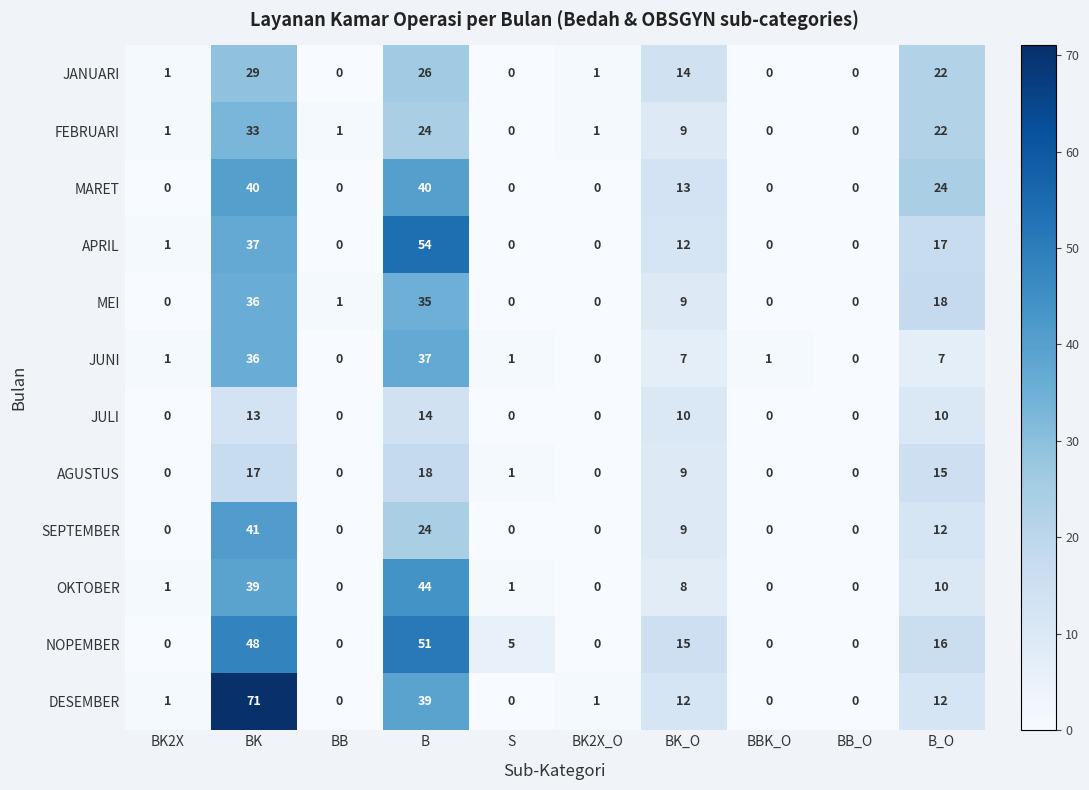

What value does the MEI series have at B?

35